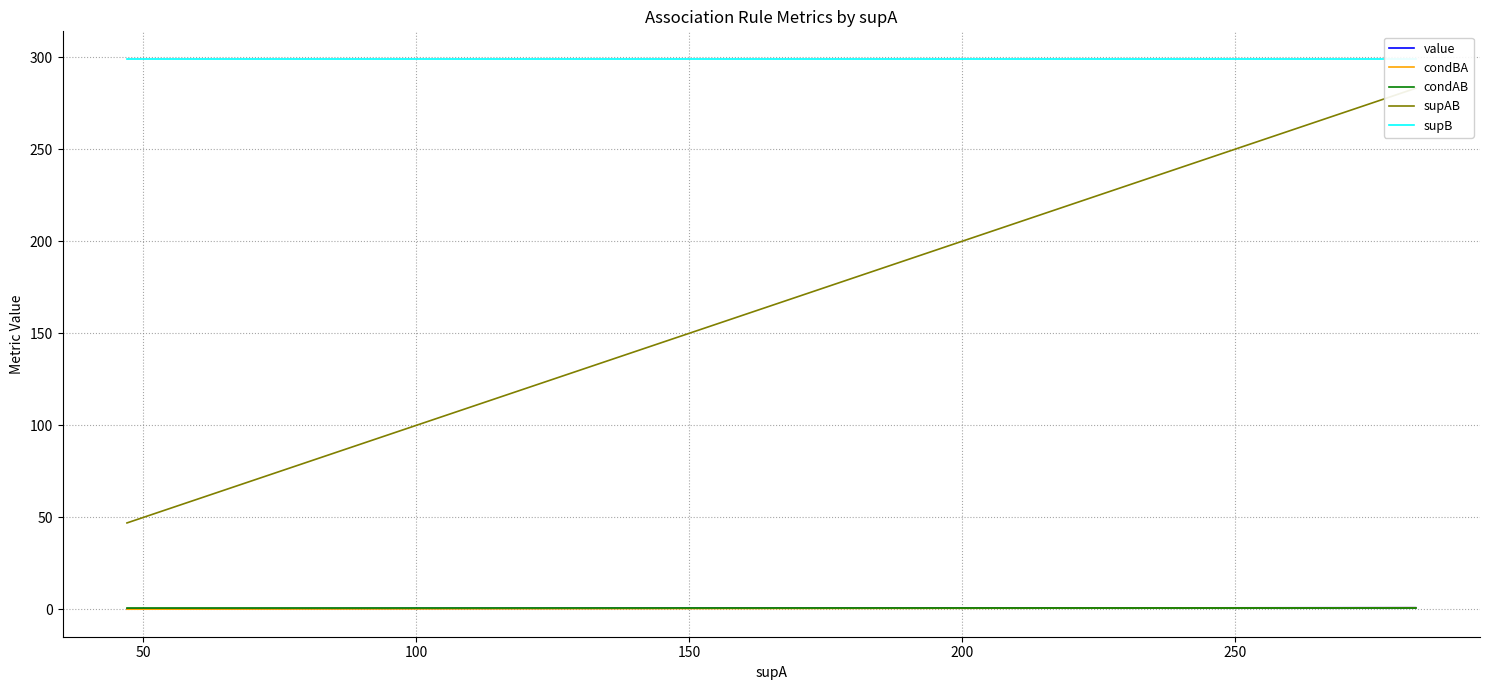

True or false: value and supAB cross at least once.

False